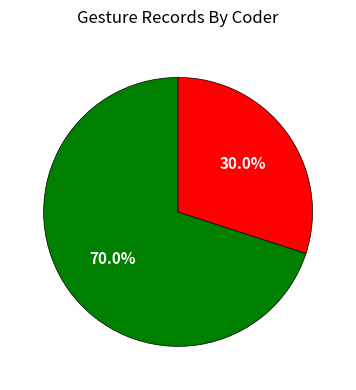

Is there a majority slice in this chart?

Yes